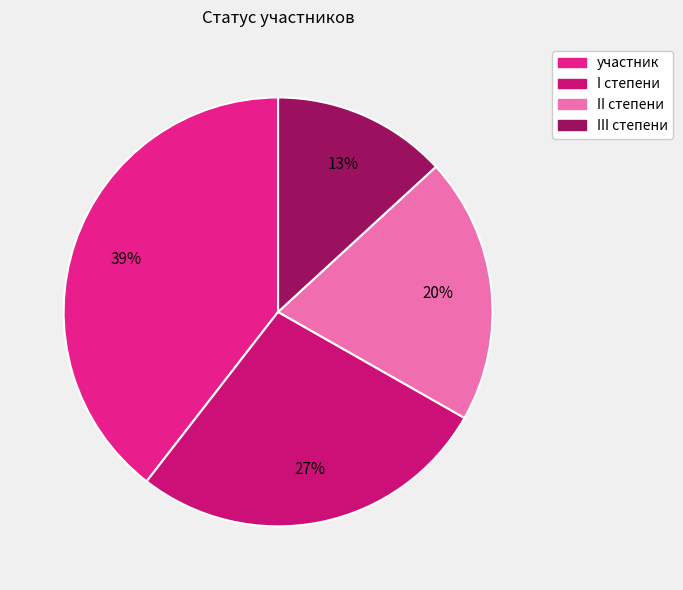

To the nearest percent, what is the difference between the largest and smallest slice percentages?

26%